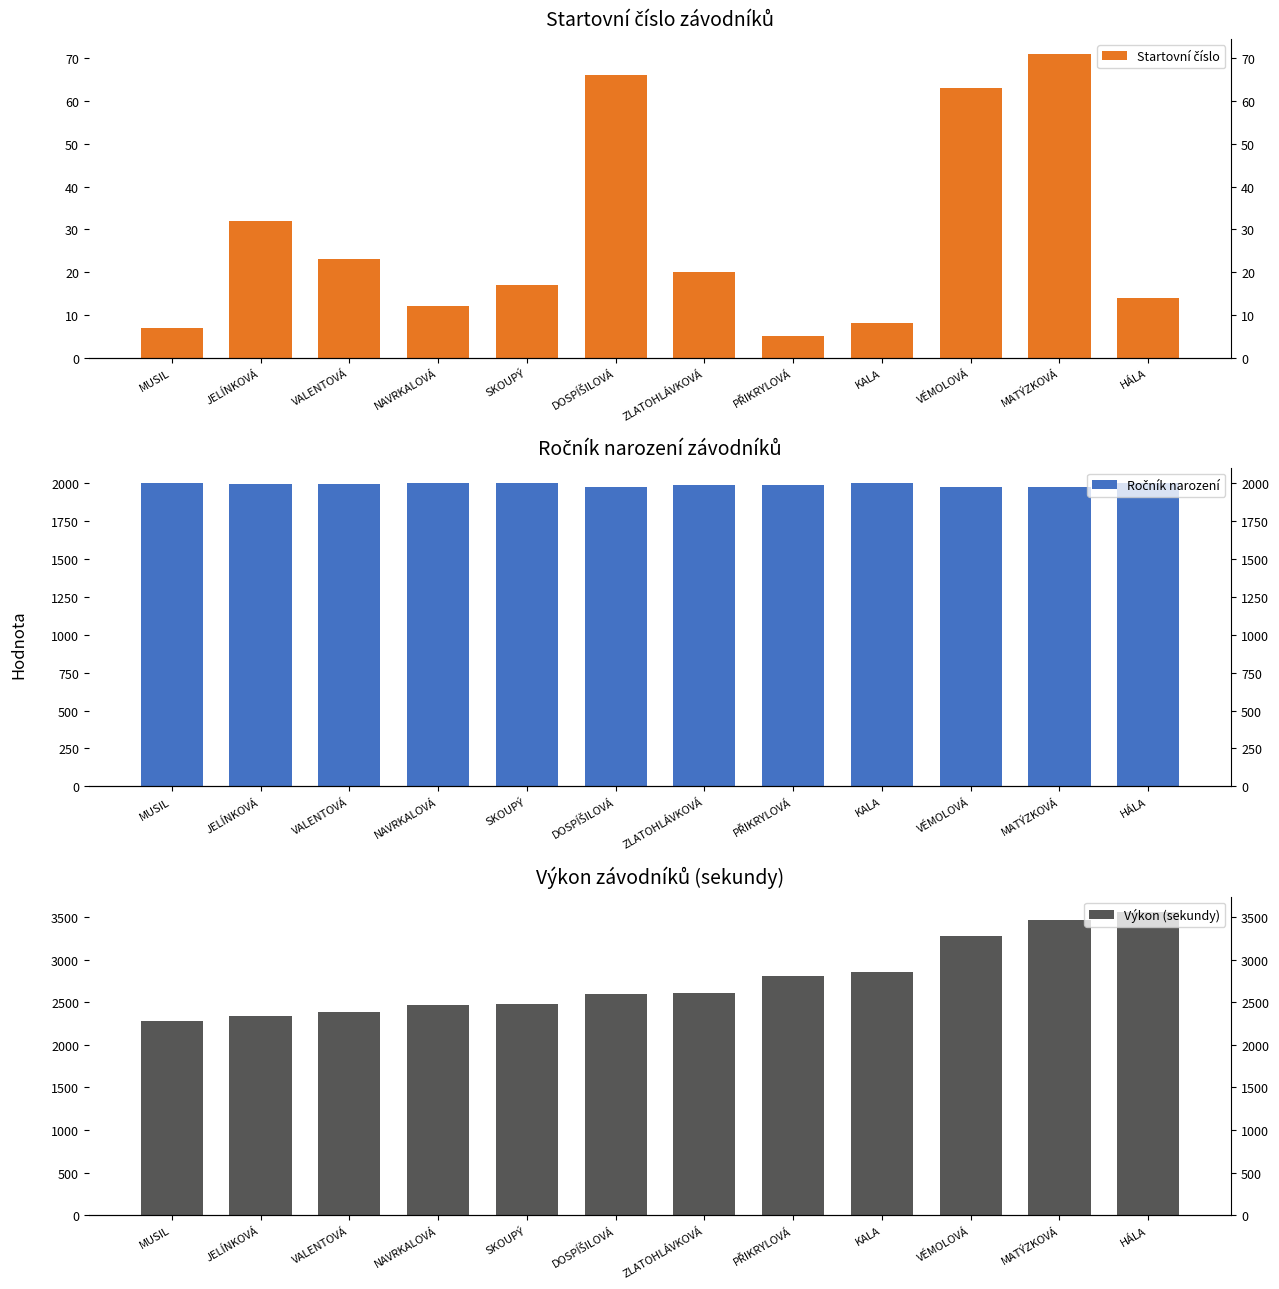

How many categories are shown in the chart?

12